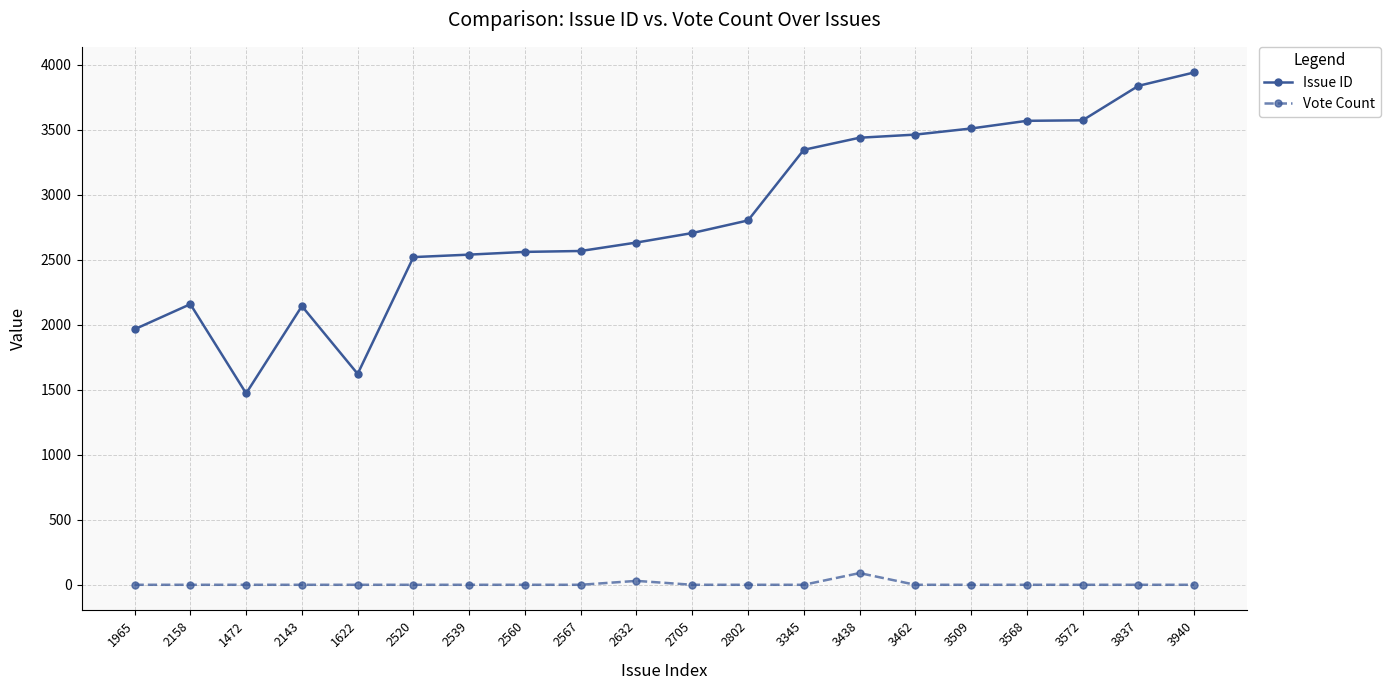

What is the sum of all Issue ID values?

56356